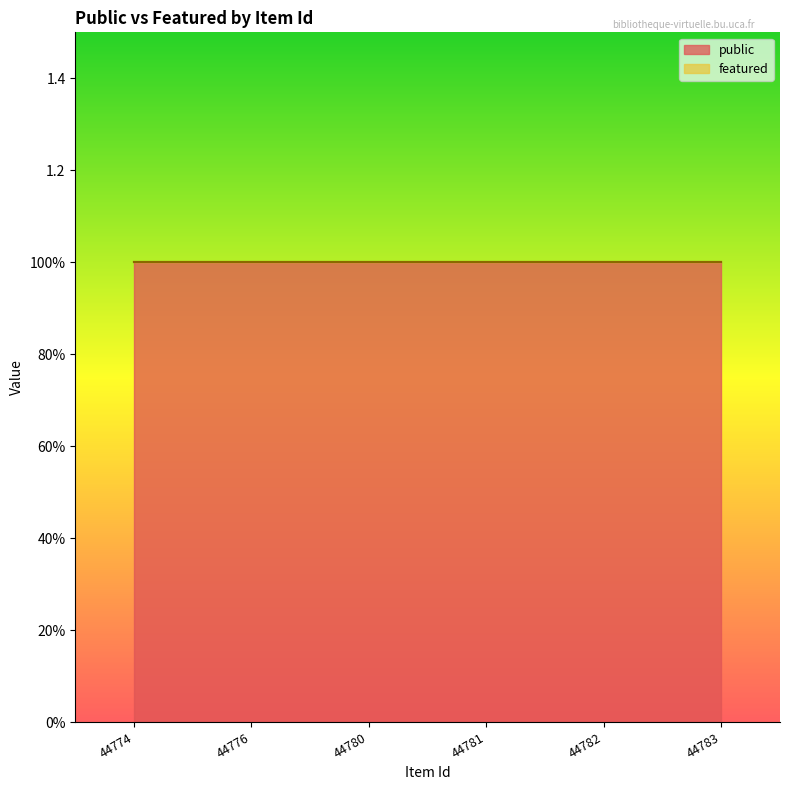

True or false: public has more than 2 points higher than both neighbors.

False